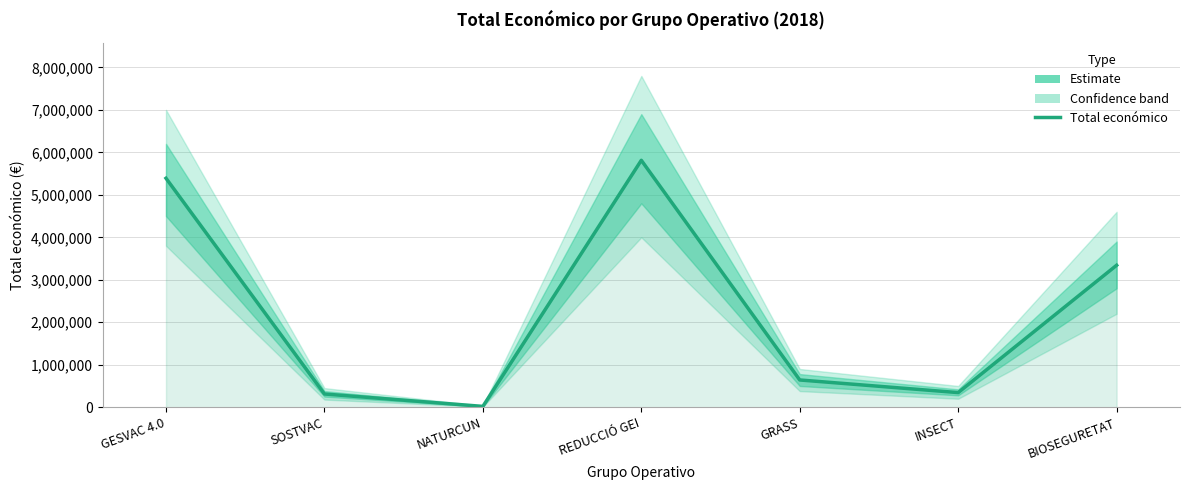

True or false: the data shows 3342252 at BIOSEGURETAT.

True